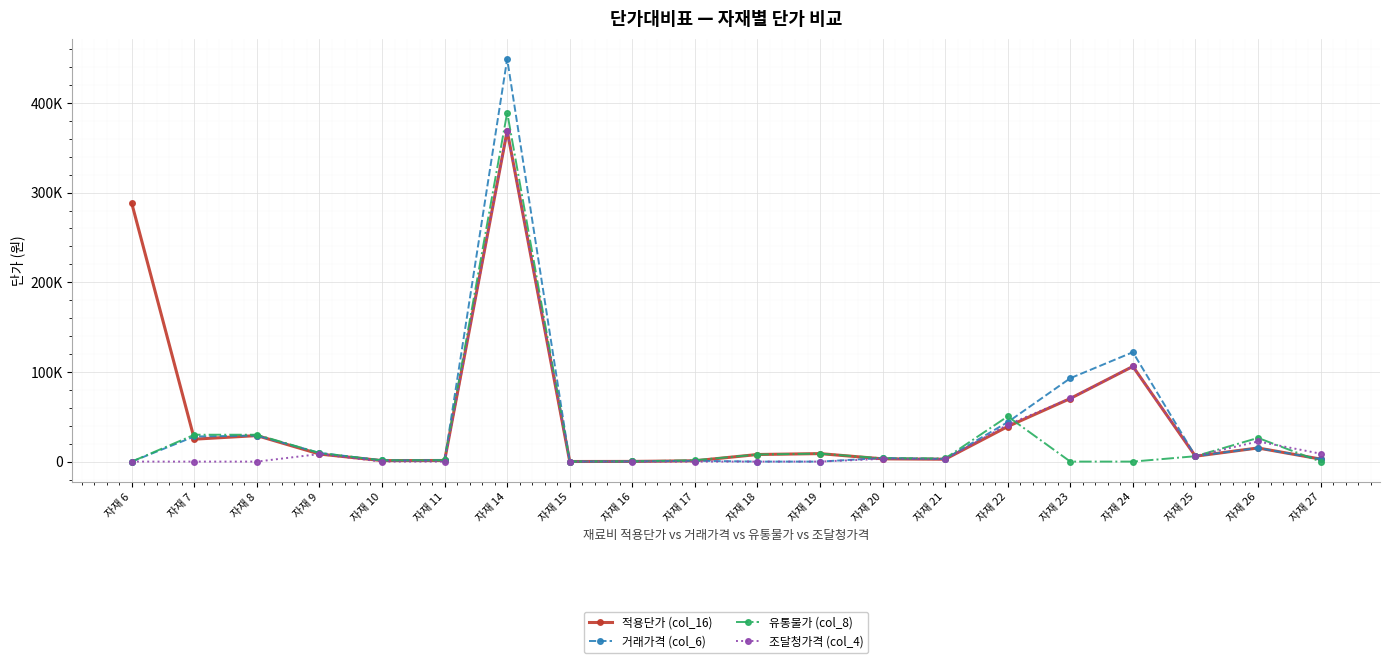

Which has a higher value, 자재 7 or 자재 16?

자재 7